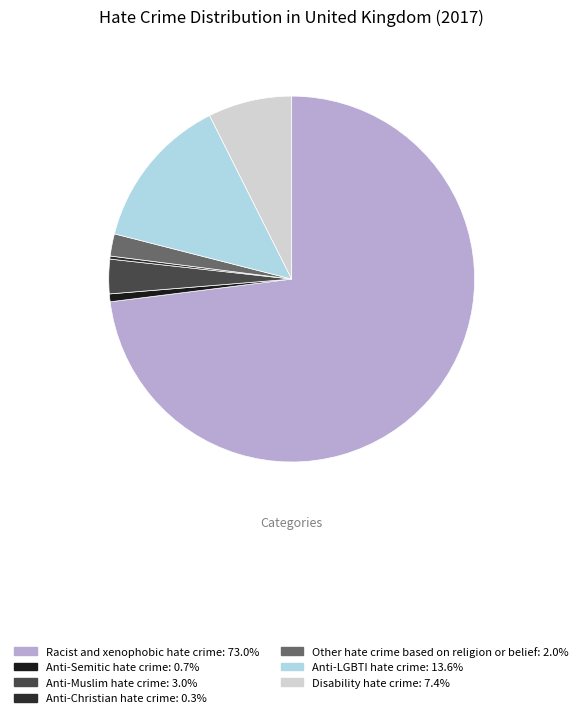

Between Racist and xenophobic hate crime and Anti-Muslim hate crime, which is larger?

Racist and xenophobic hate crime